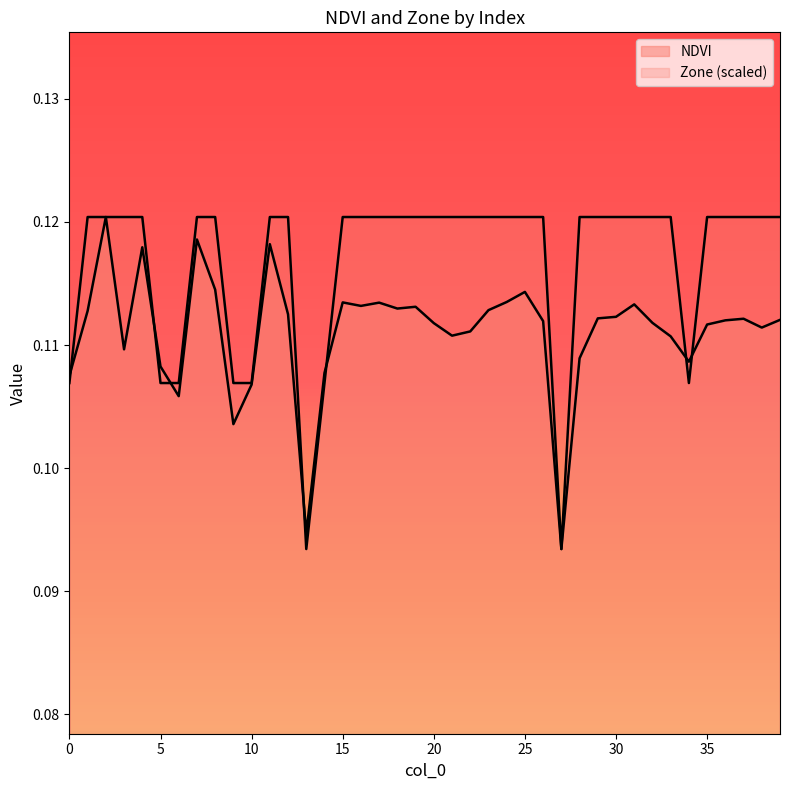

At which label is Zone closest to 0?

13